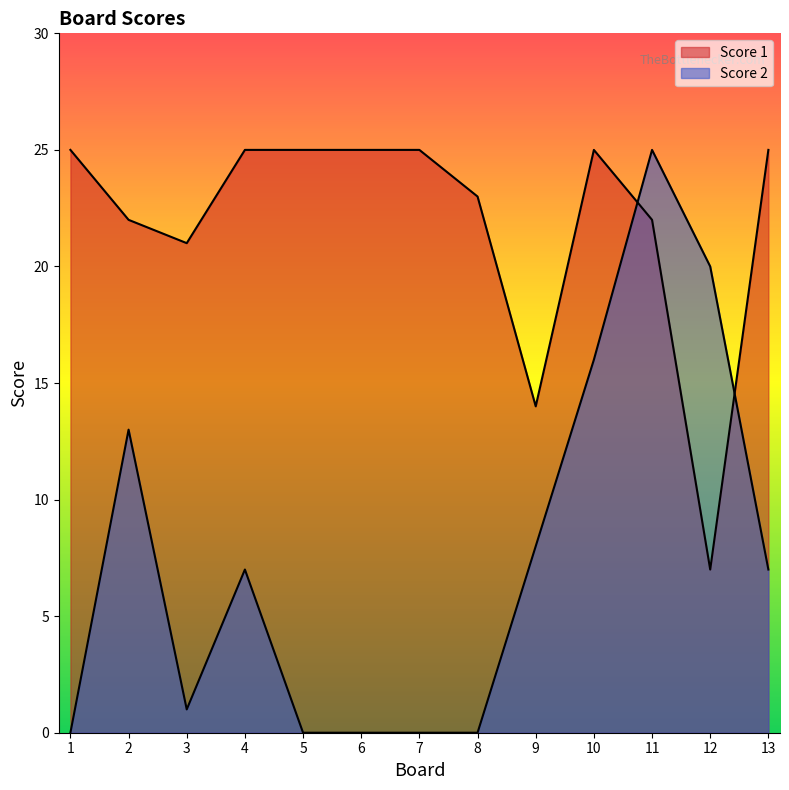

How many data points does each series have?

13